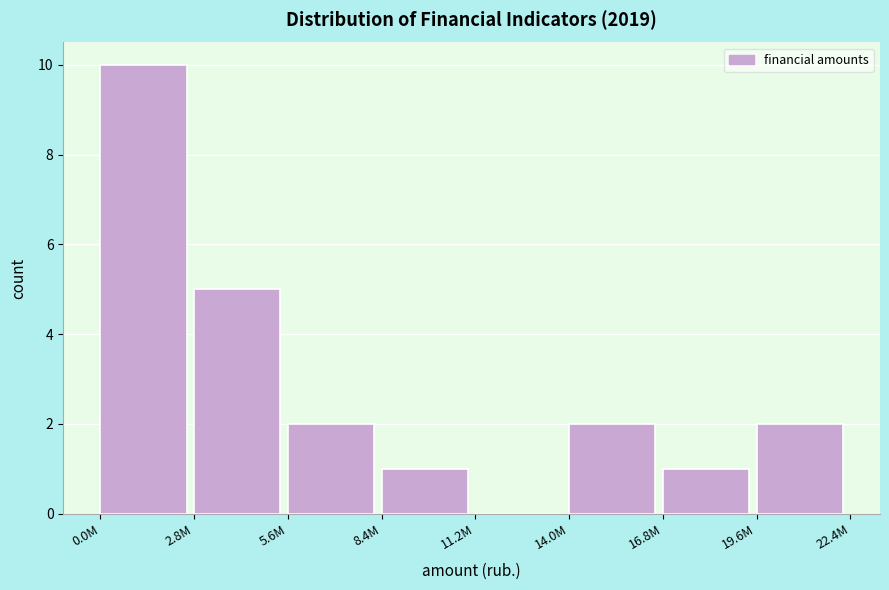

Reading left to right, extract all data points from this chart.

0.0M=10	2.8M=5	5.6M=2	8.4M=1	11.2M=0	14.0M=2	16.8M=1	19.6M=2